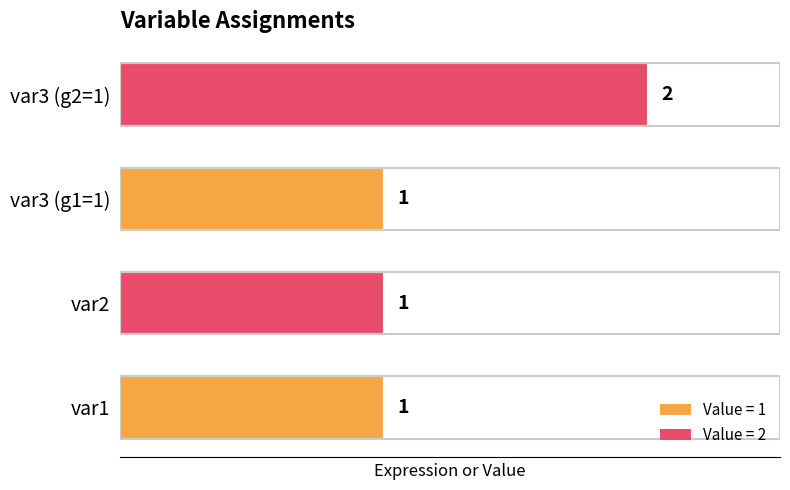

What is the greatest value displayed?

2